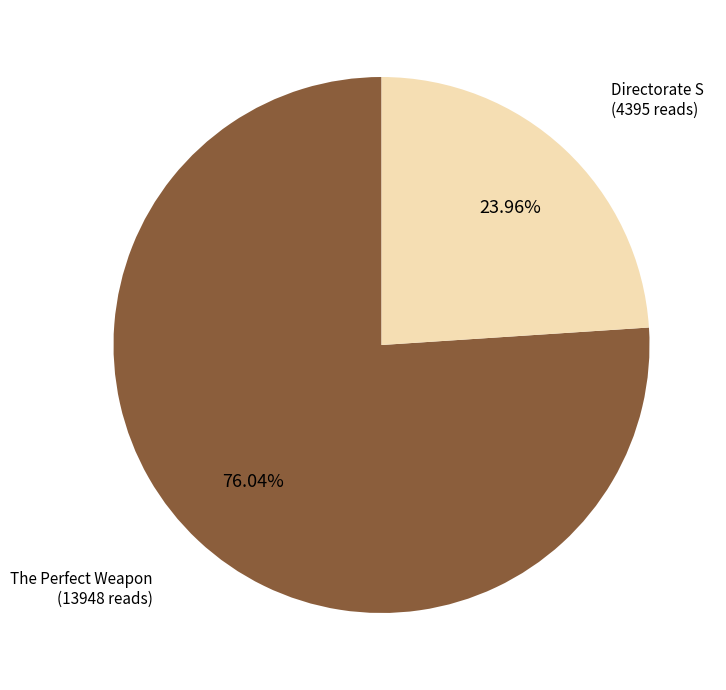

Does any single category account for the majority?

Yes